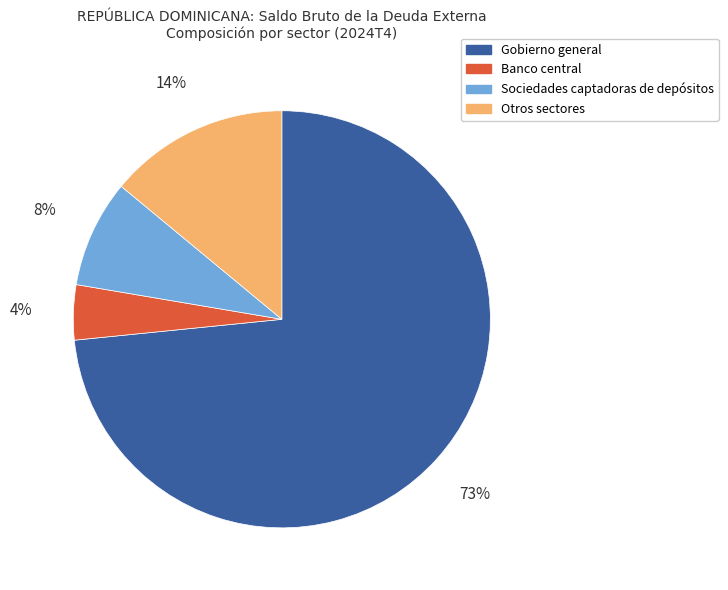

To the nearest percent, what portion does Banco central represent?

4%